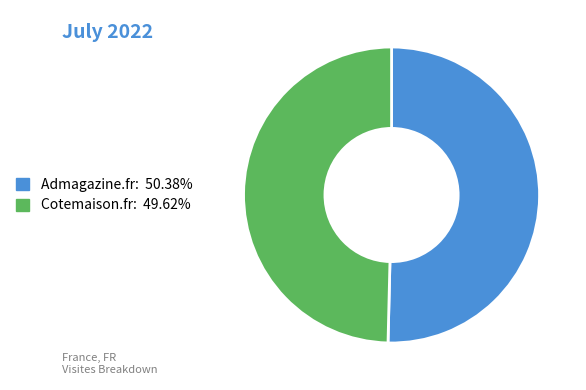

Does Admagazine.fr account for over 50% of the chart?

Yes